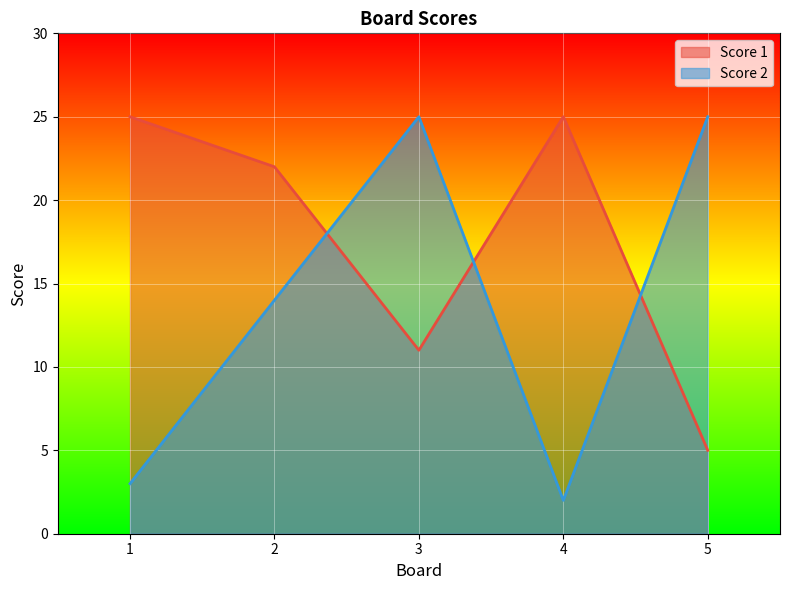

Reading left to right, list all the values displayed in this chart.

Score 1: 1=25	2=22	3=11	4=25	5=5
Score 2: 1=3	2=14	3=25	4=2	5=25